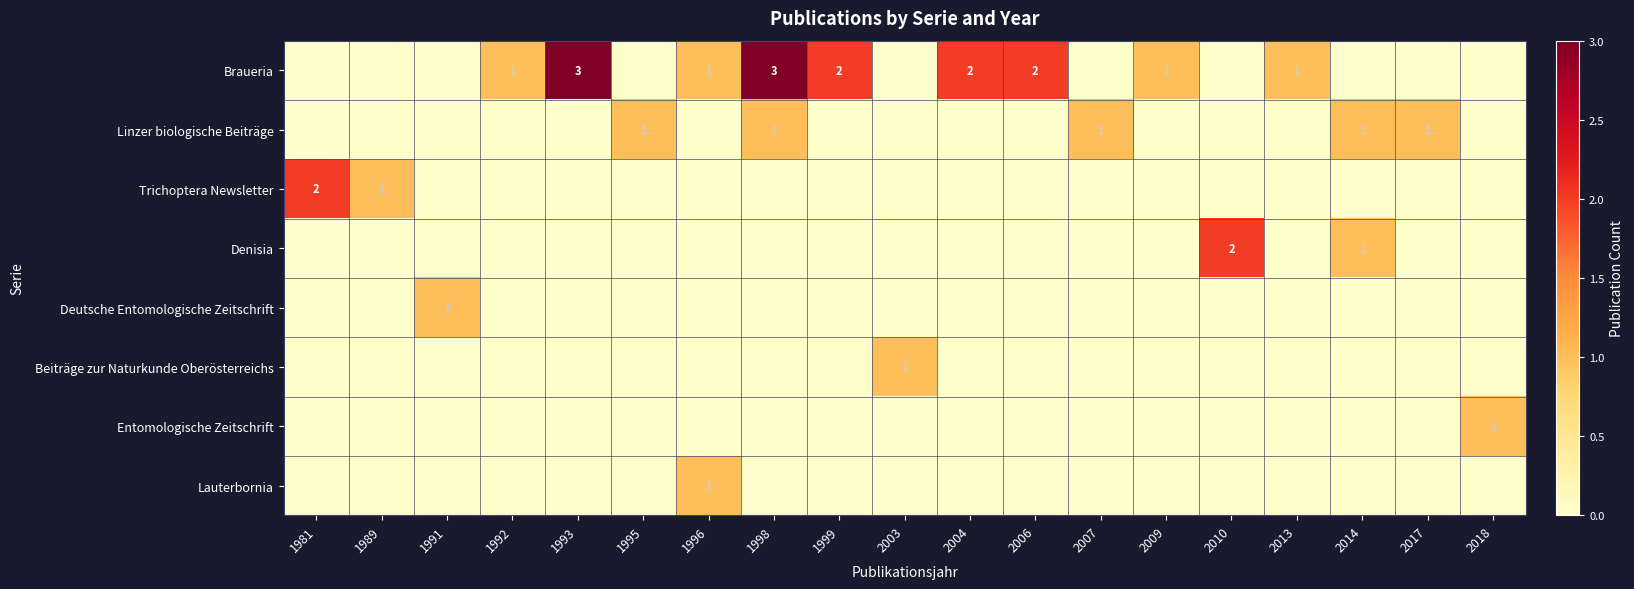

How many categories are shown in the chart?

19